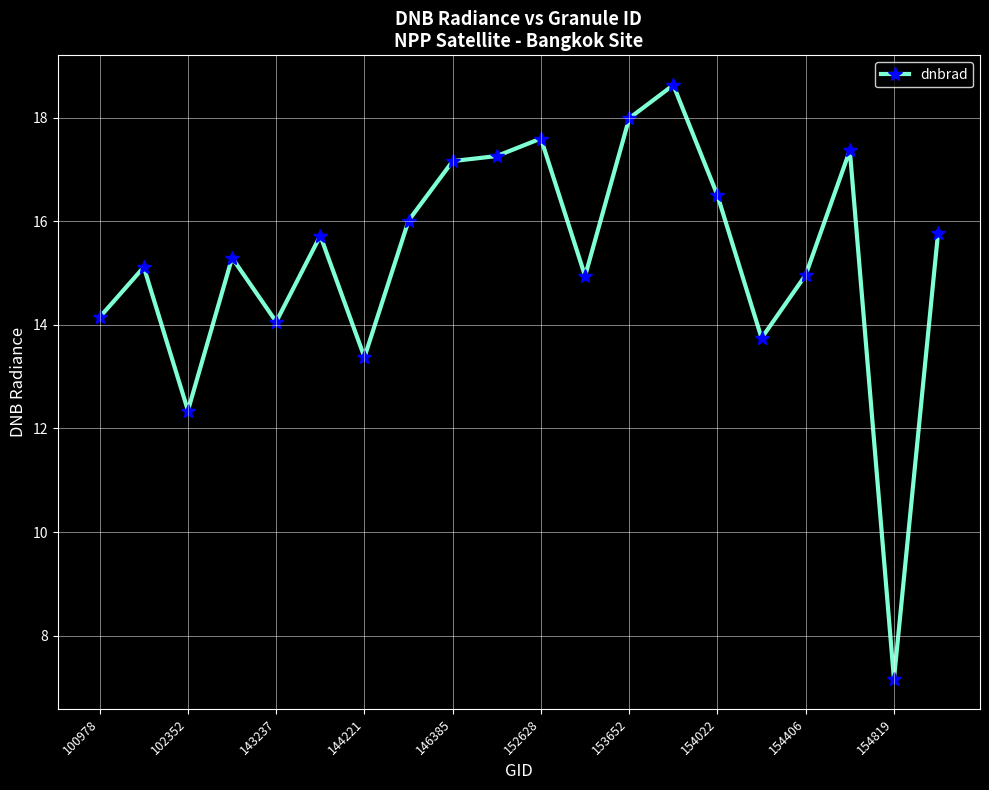

What is the greatest value displayed?

18.6